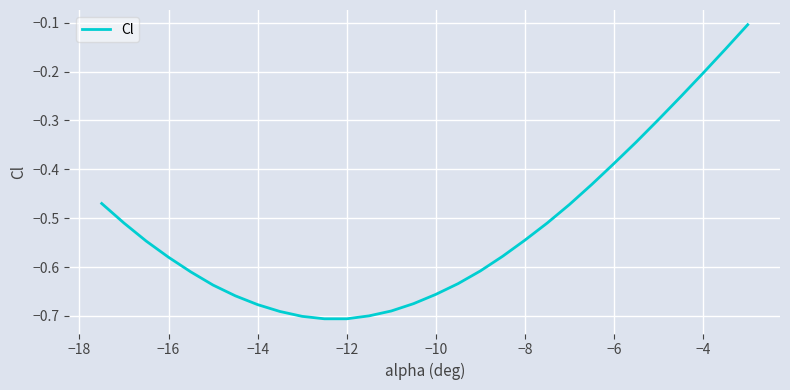

What is the difference between the maximum and minimum values?

0.6